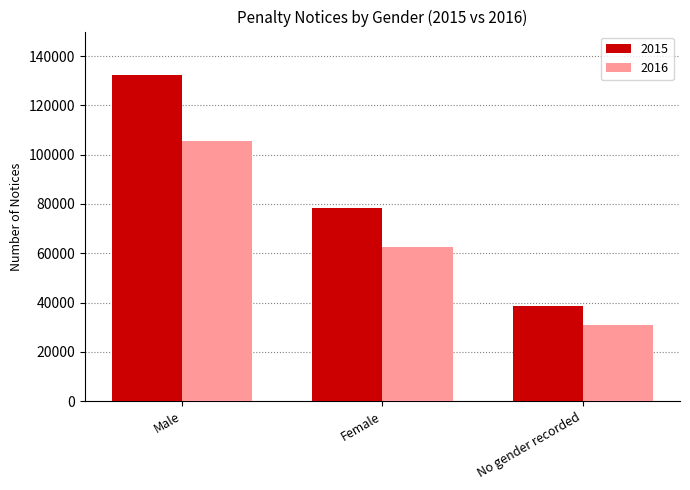

At how many categories does at least one series exceed 119074?

1